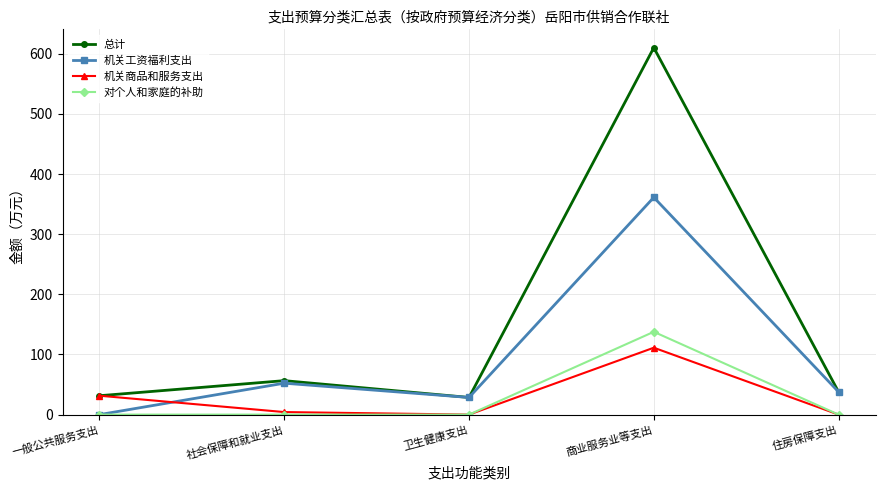

How many data points in 总计 are above 37?

3